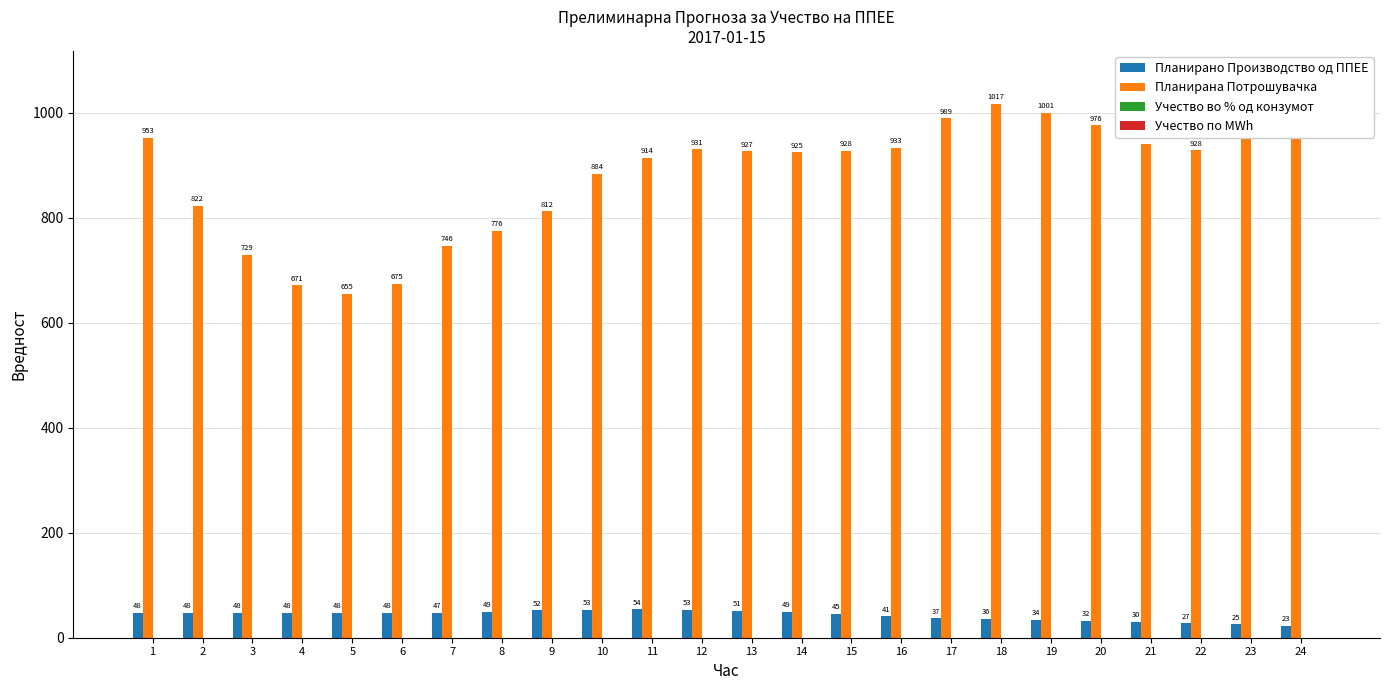

What is the average value of the Учество по MWh series?

0.1